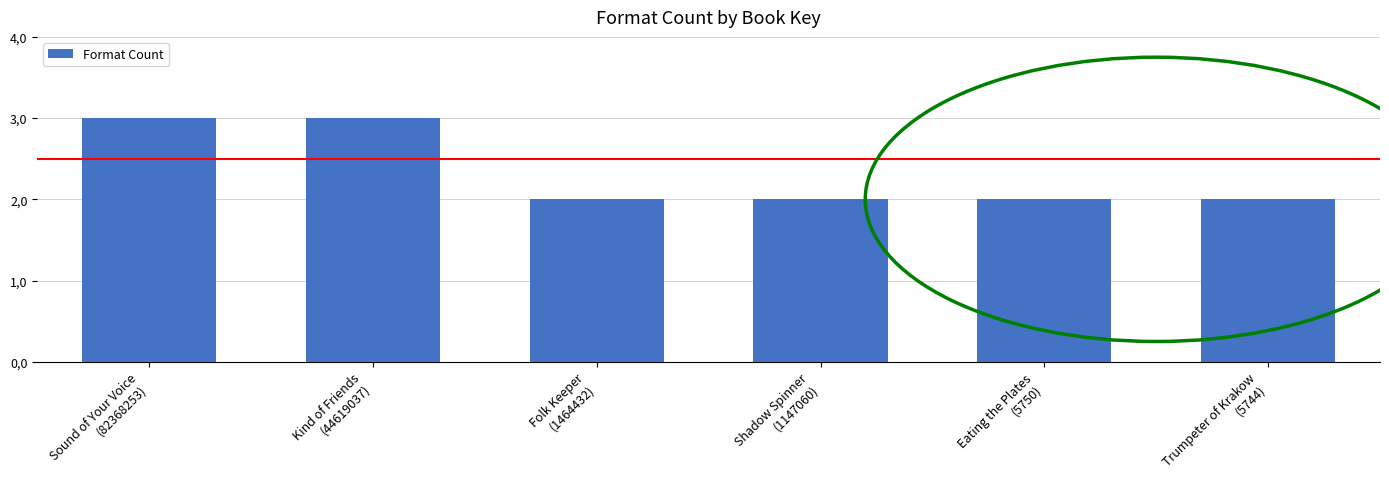

At which label is the value closest to 2?

Folk Keeper
(1464432)